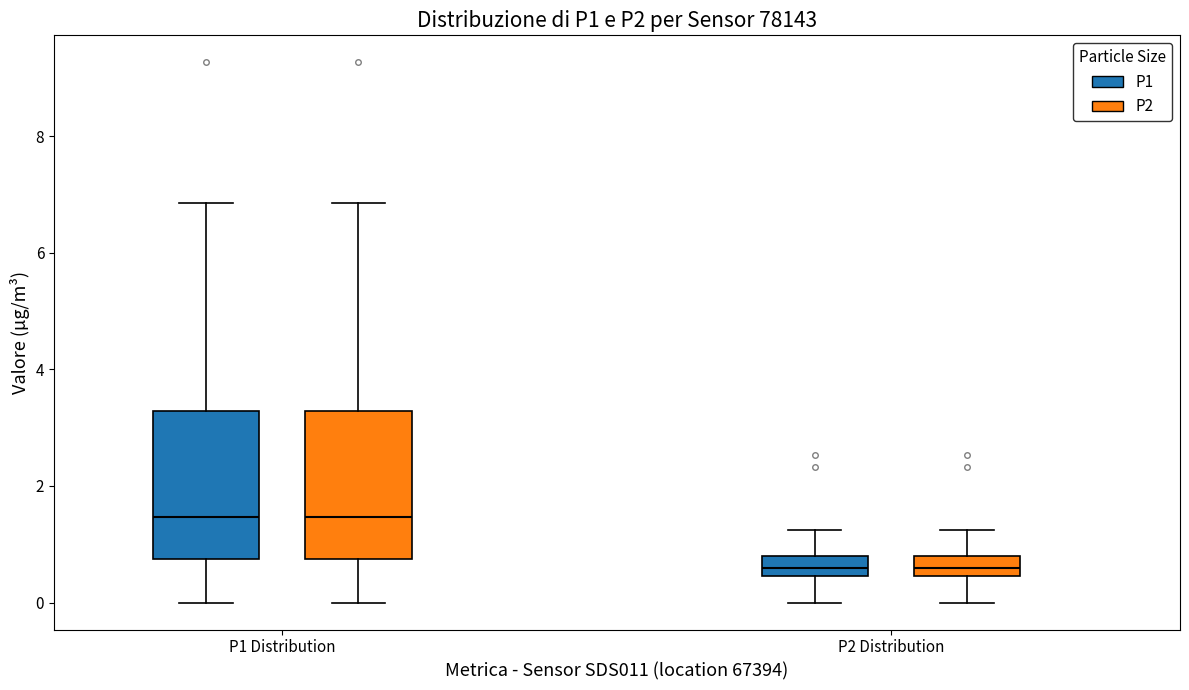

Reading left to right, transcribe this box plot: for each box, give where its median line is, the range the box spans, and where its two whiskers end, as read against the y-axis. The values are not printed on the chart, so give them approximately, as read against the axis.

P1 Distribution (P1): median 1.4, box 0.8 to 3.2, whiskers 0.0 to 6.8
P1 Distribution (P2): median 1.4, box 0.8 to 3.2, whiskers 0.0 to 6.8
P2 Distribution (P1): median 0.6, box 0.4 to 0.8, whiskers 0.0 to 1.2
P2 Distribution (P2): median 0.6, box 0.4 to 0.8, whiskers 0.0 to 1.2